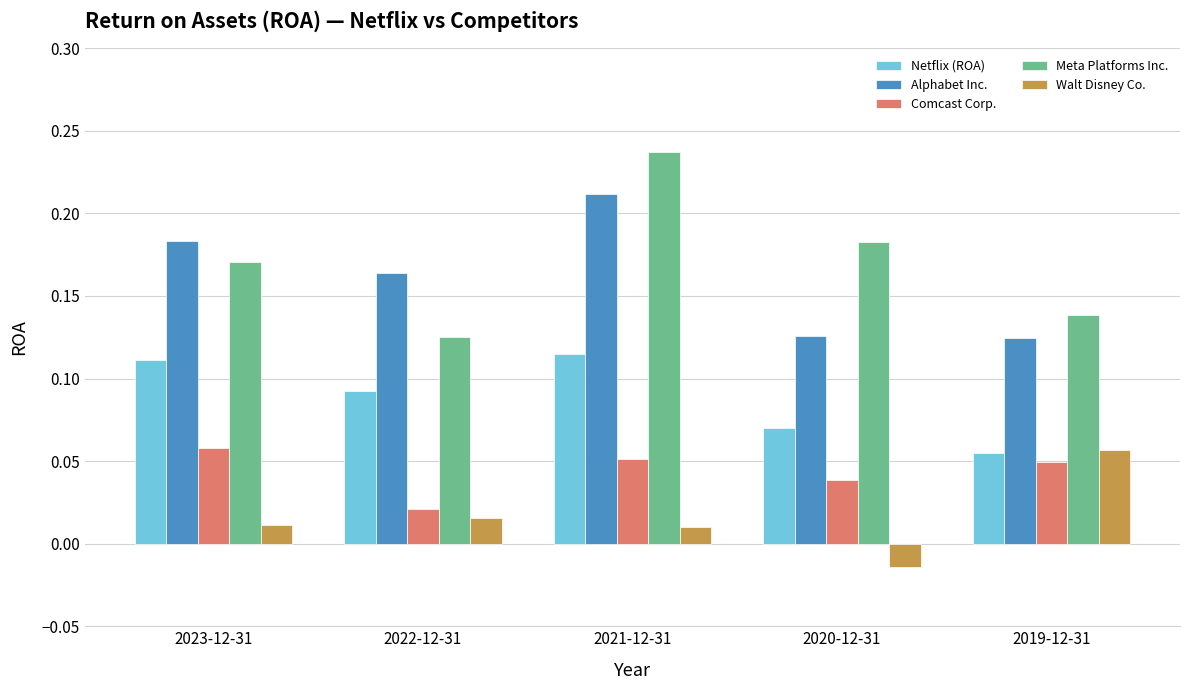

Which label corresponds to the smallest value in the chart?

2020-12-31